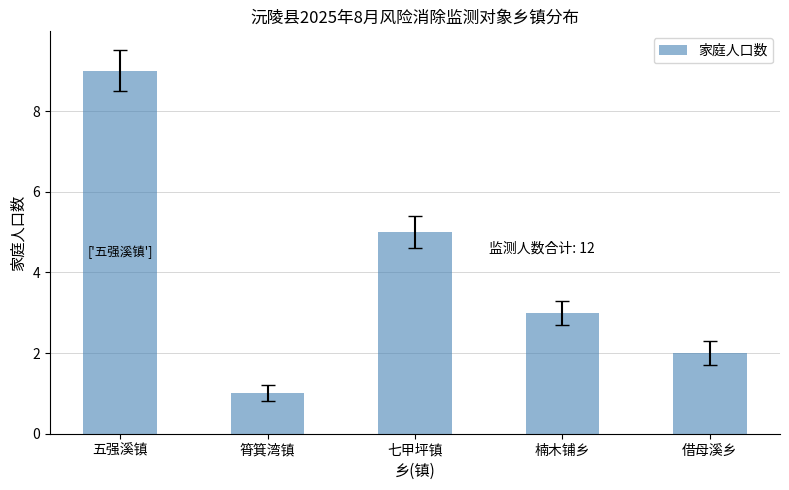

Reading left to right, list all the values displayed in this chart.

五强溪镇=9	筲箕湾镇=1	七甲坪镇=5	楠木铺乡=3	借母溪乡=2